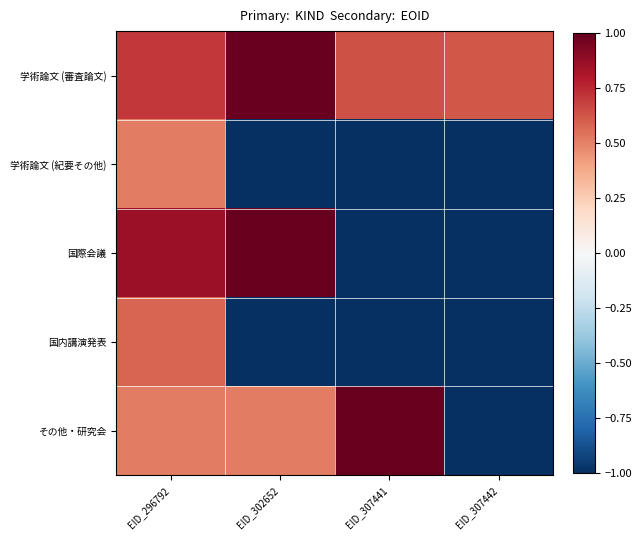

Reading left to right, transcribe all the data shown in this chart.

学術論文 (審査論文): EID_296792=0.7	EID_302652=1.0	EID_307441=0.6	EID_307442=0.6
学術論文 (紀要その他): EID_296792=0.5	EID_302652=-1.0	EID_307441=-1.0	EID_307442=-1.0
国際会議: EID_296792=0.9	EID_302652=1.0	EID_307441=-1.0	EID_307442=-1.0
国内講演発表: EID_296792=0.6	EID_302652=-1.0	EID_307441=-1.0	EID_307442=-1.0
その他・研究会: EID_296792=0.5	EID_302652=0.5	EID_307441=1.0	EID_307442=-1.0